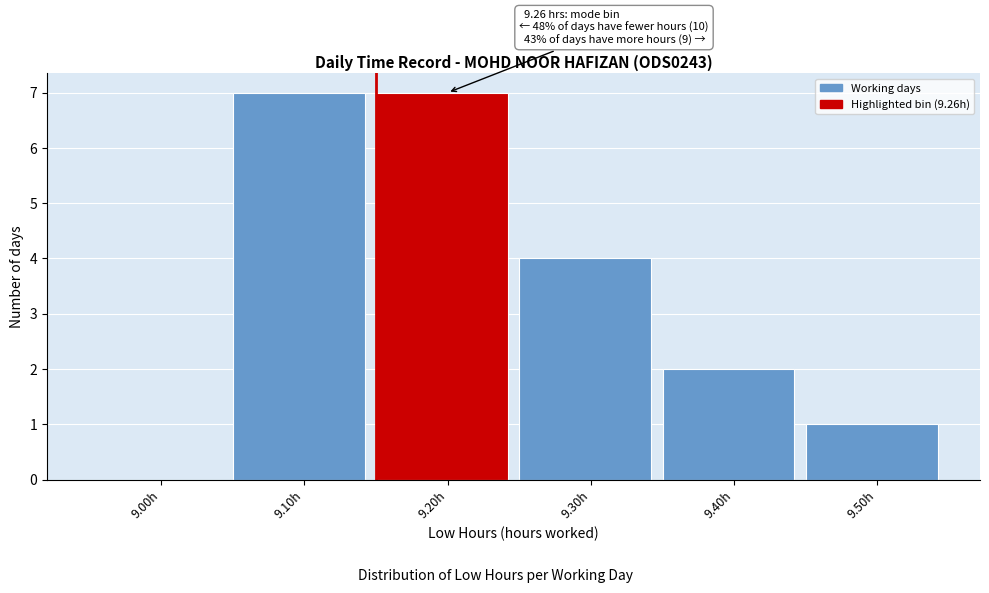

Reading left to right, extract all data points from this chart.

9.00h=0	9.10h=7	9.20h=7	9.30h=4	9.40h=2	9.50h=1